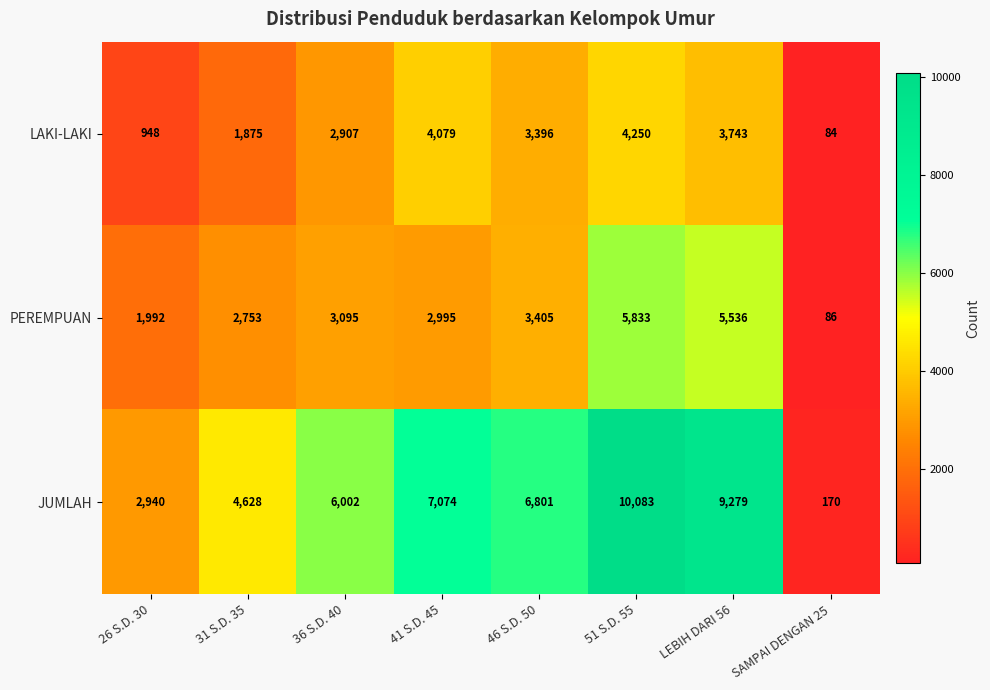

Reading left to right, what are all the values shown in this chart?

LAKI-LAKI: 948	1875	2907	4079	3396	4250	3743	84
PEREMPUAN: 1992	2753	3095	2995	3405	5833	5536	86
JUMLAH: 2940	4628	6002	7074	6801	10083	9279	170